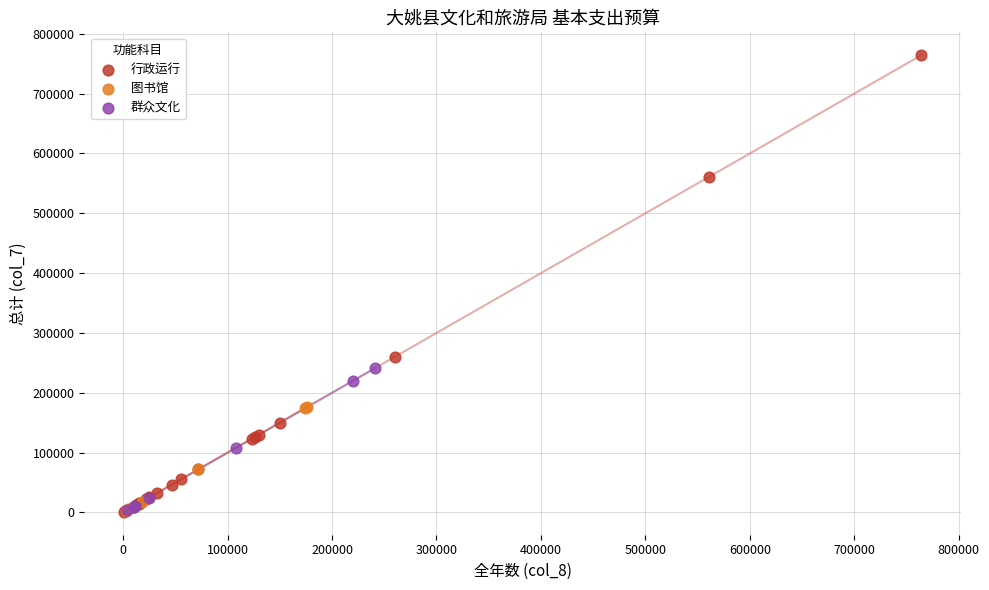

Which series contains the highest Y value?

行政运行